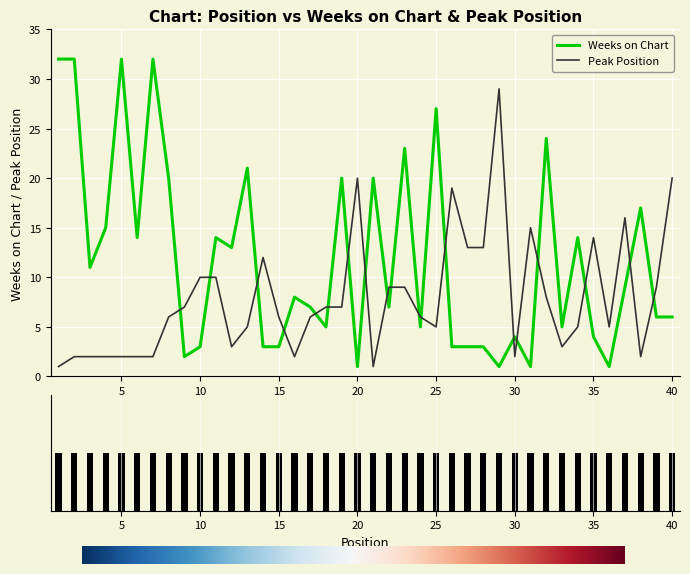

Reading left to right, list all the values displayed in this chart.

Weeks on Chart: 32	32	11	15	32	14	32	20	2	3	14	13	21	3	3	8	7	5	20	1	20	7	23	5	27	3	3	3	1	4	1	24	5	14	4	1	9	17	6	6
Peak Position: 1	2	2	2	2	2	2	6	7	10	10	3	5	12	6	2	6	7	7	20	1	9	9	6	5	19	13	13	29	2	15	8	3	5	14	5	16	2	9	20